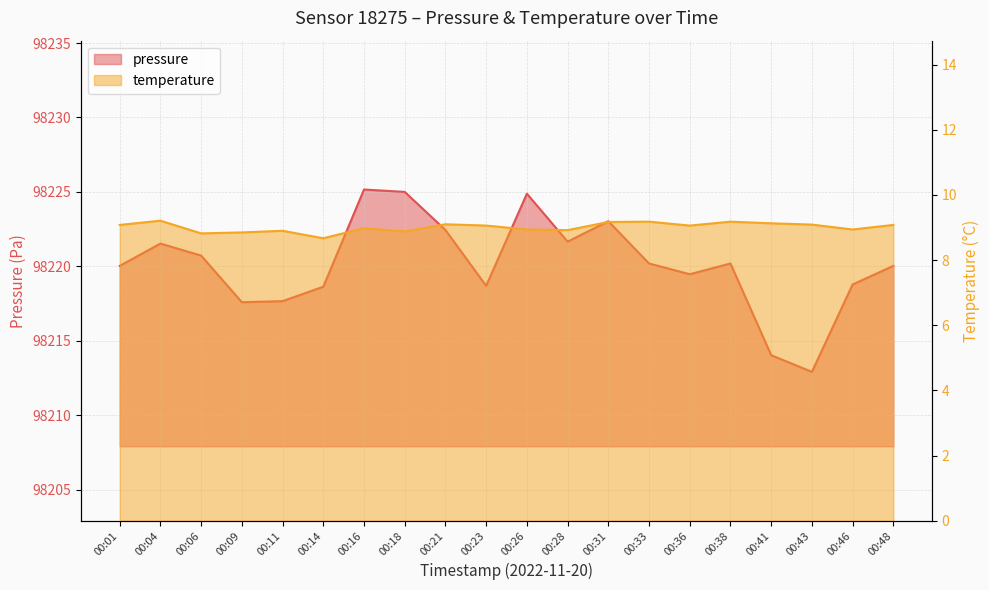

Which category has the highest value in the pressure series?

00:16